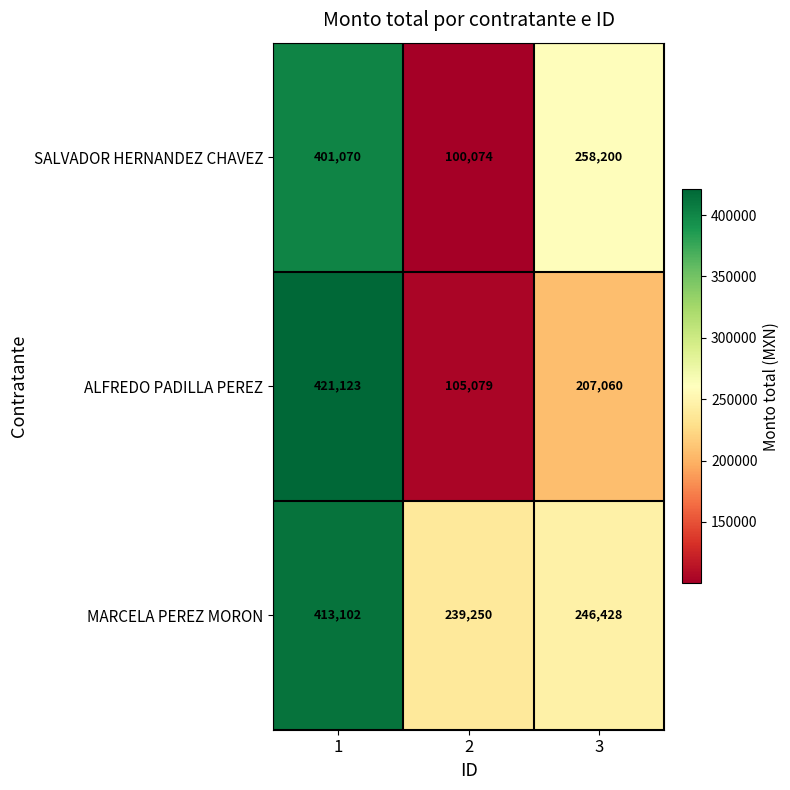

Rank the series by their average value, from lowest to highest.

ALFREDO PADILLA PEREZ, SALVADOR HERNANDEZ CHAVEZ, MARCELA PEREZ MORON